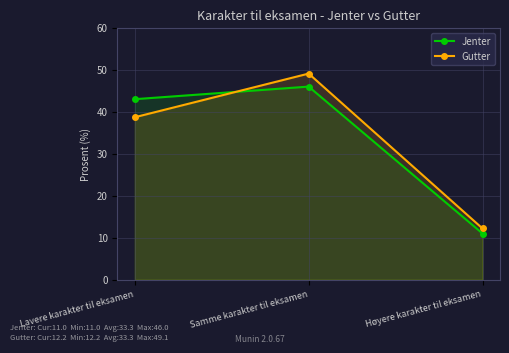

What is the label of the 3rd point from the left?

Høyere karakter til eksamen